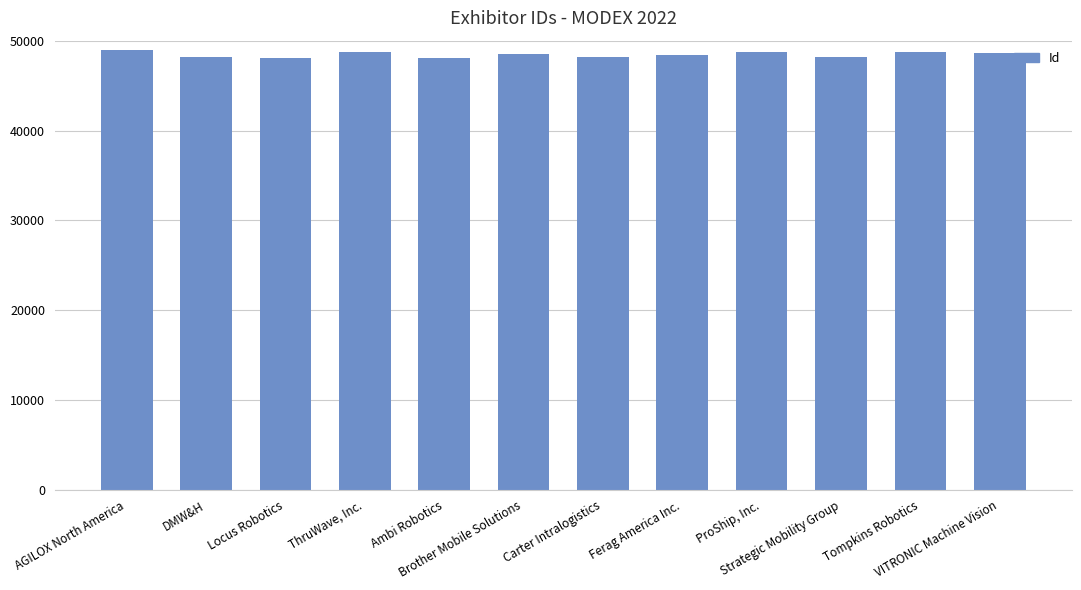

The chart shows a value of 27778 at Locus Robotics. True or false?

False